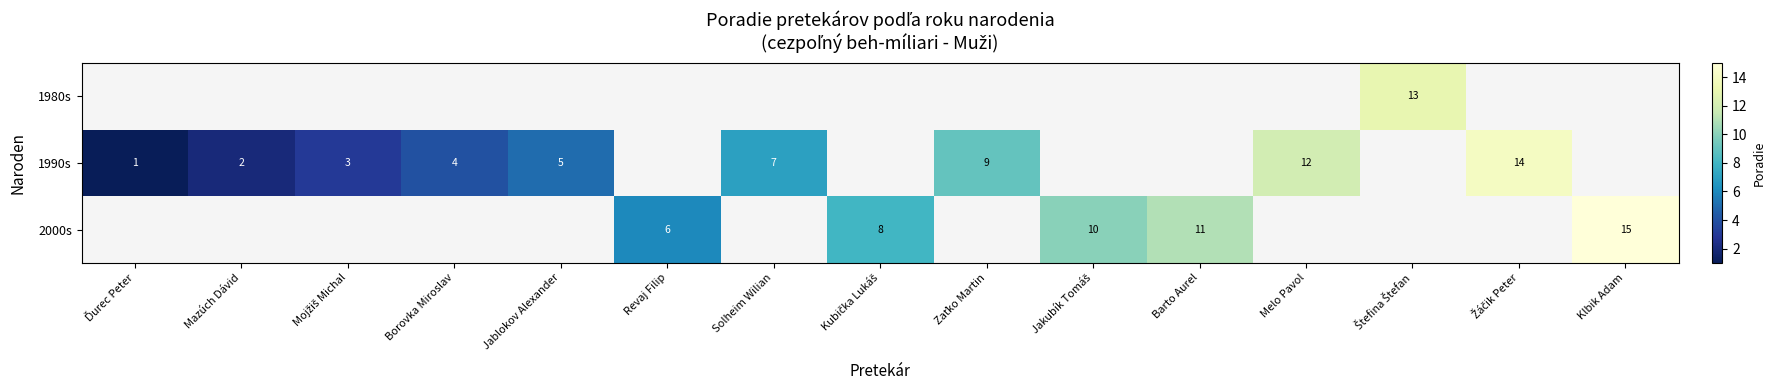

True or false: 1990s has a value of 12 at Melo Pavol.

True